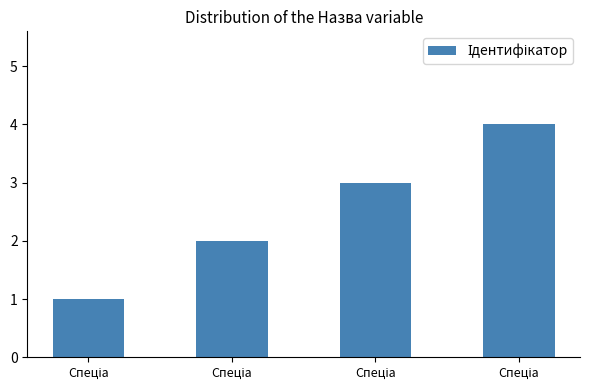

Approximately how many times larger is the value at Спеціа compared to Спеціа?

4.0